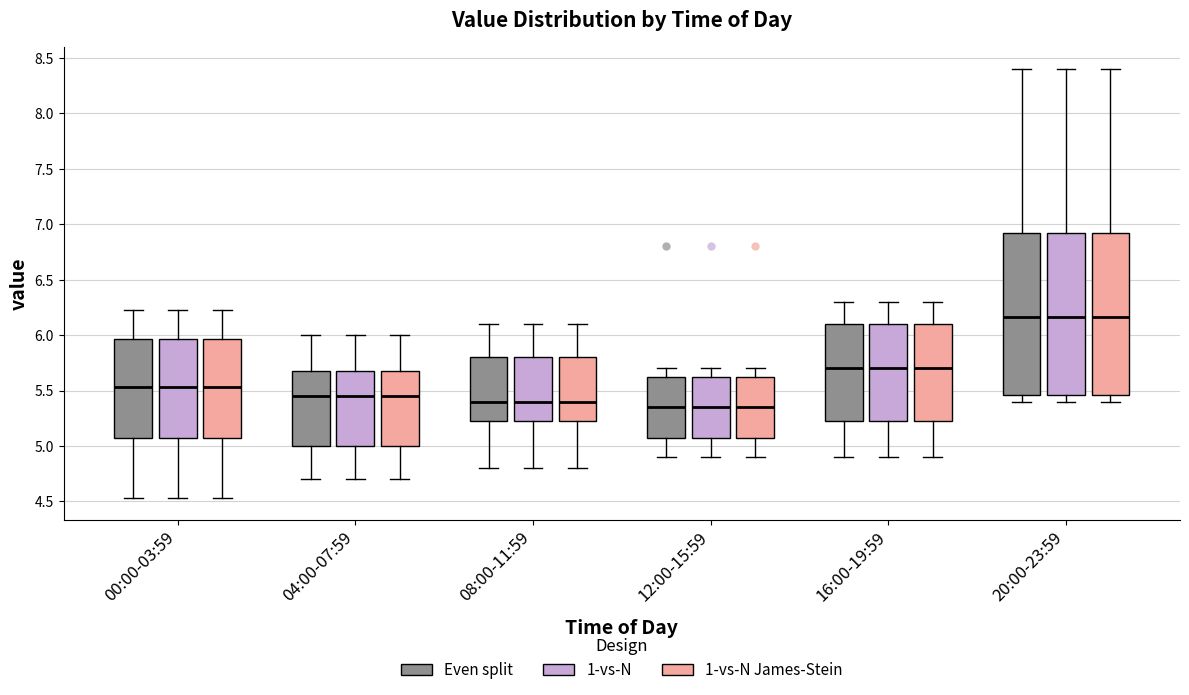

Where is the lower edge of the box for 08:00-11:59 (1-vs-N James-Stein) on the y-axis? The values are not printed on the chart, so give them approximately, as read against the axis.

5.25